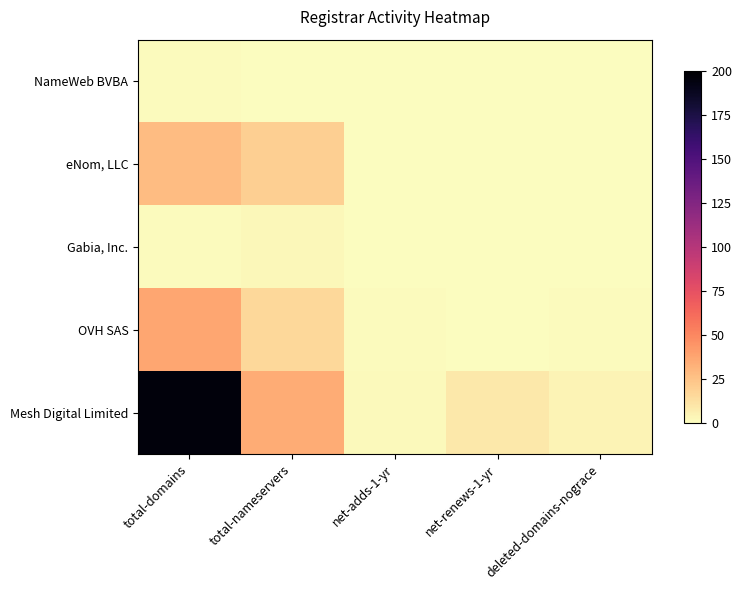

How many data points does each series have?

5